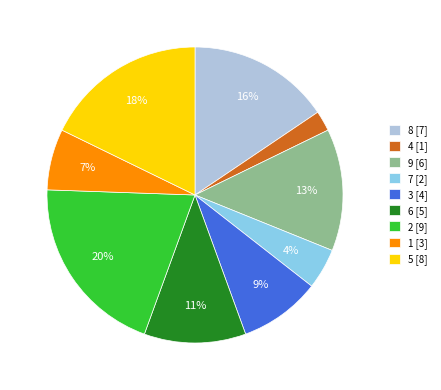

The 3 [4] slice represents 9% of the pie. True or false?

True